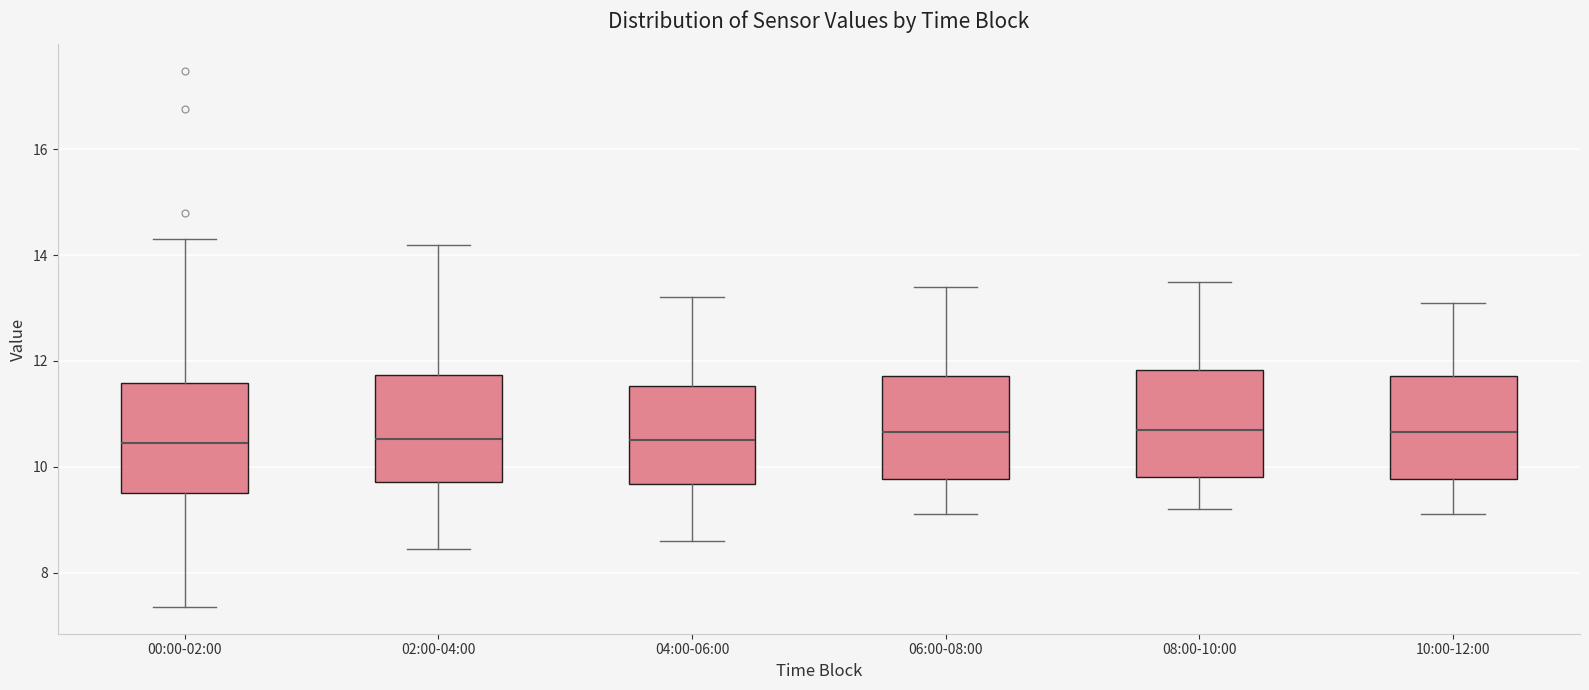

Reading left to right, transcribe this box plot: for each box, give where its median line is, the range the box spans, and where its two whiskers end, as read against the y-axis. The values are not printed on the chart, so give them approximately, as read against the axis.

00:00-02:00: median 10.4, box 9.6 to 11.6, whiskers 7.4 to 14.4
02:00-04:00: median 10.6, box 9.8 to 11.8, whiskers 8.4 to 14.2
04:00-06:00: median 10.6, box 9.6 to 11.6, whiskers 8.6 to 13.2
06:00-08:00: median 10.6, box 9.8 to 11.8, whiskers 9.2 to 13.4
08:00-10:00: median 10.8, box 9.8 to 11.8, whiskers 9.2 to 13.6
10:00-12:00: median 10.6, box 9.8 to 11.8, whiskers 9.2 to 13.2